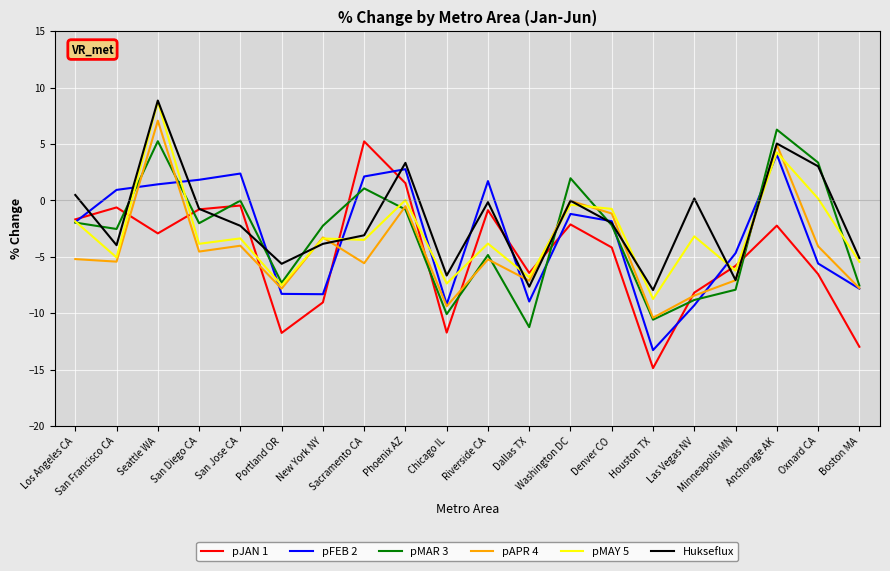

What is the minimum value shown in the chart?

-14.9